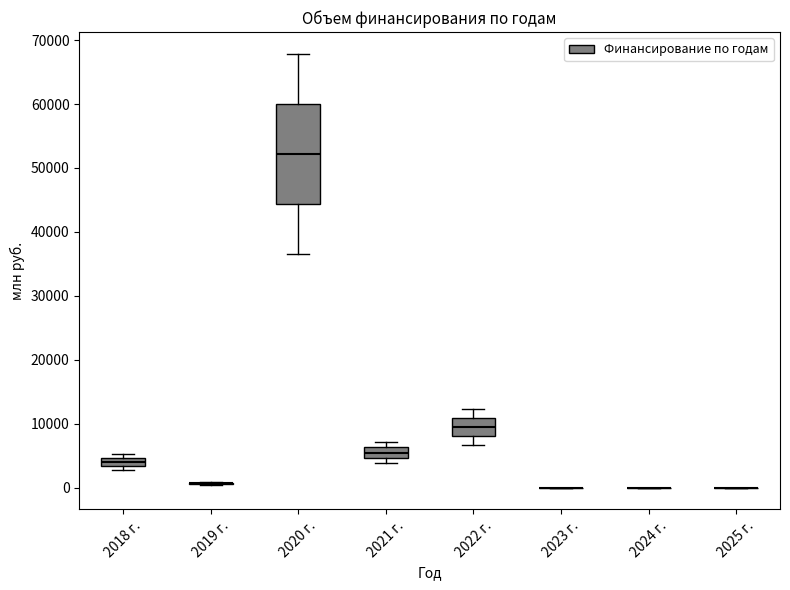

Which box is the tallest, from its lower edge to its upper edge?

2020 г.